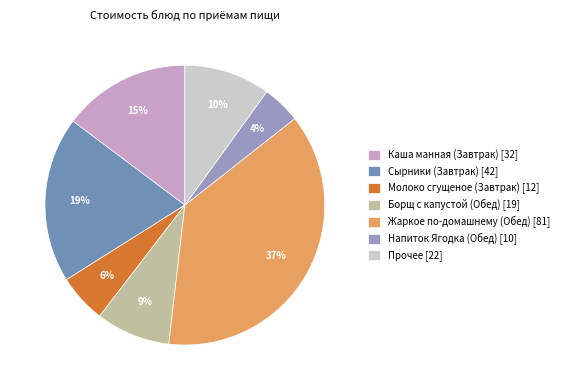

Which category has the smallest portion of the pie?

Напиток Ягодка (Обед) [10]